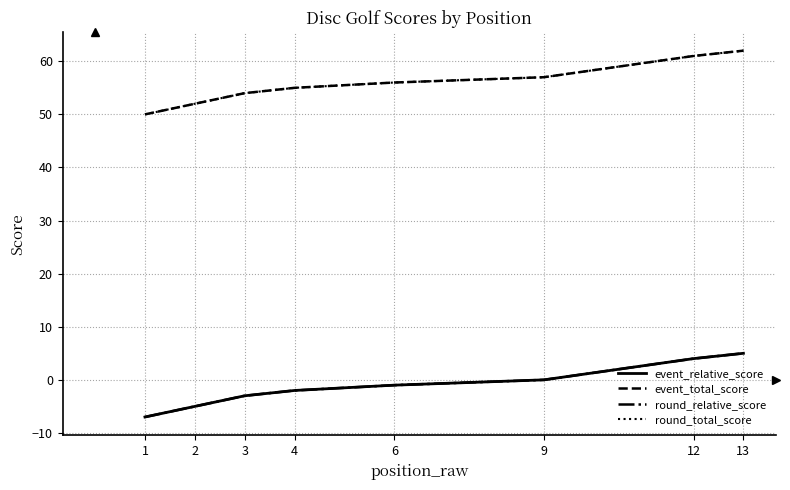

True or false: round_relative_score has more than 1 interior local peaks.

False